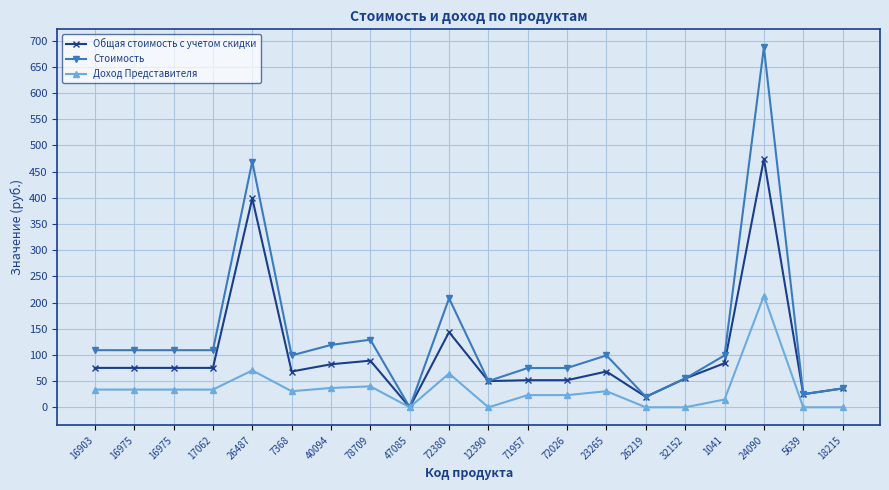

How many data points does each series have?

20